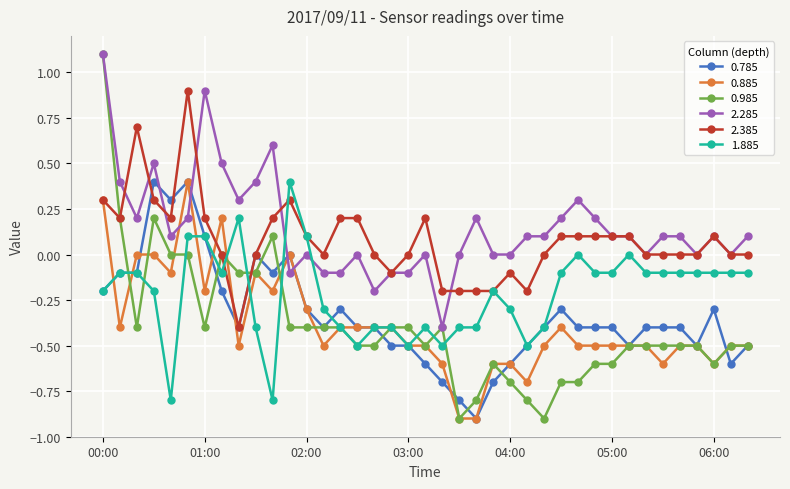

True or false: 2.285 and 0.885 intersect in this chart.

True